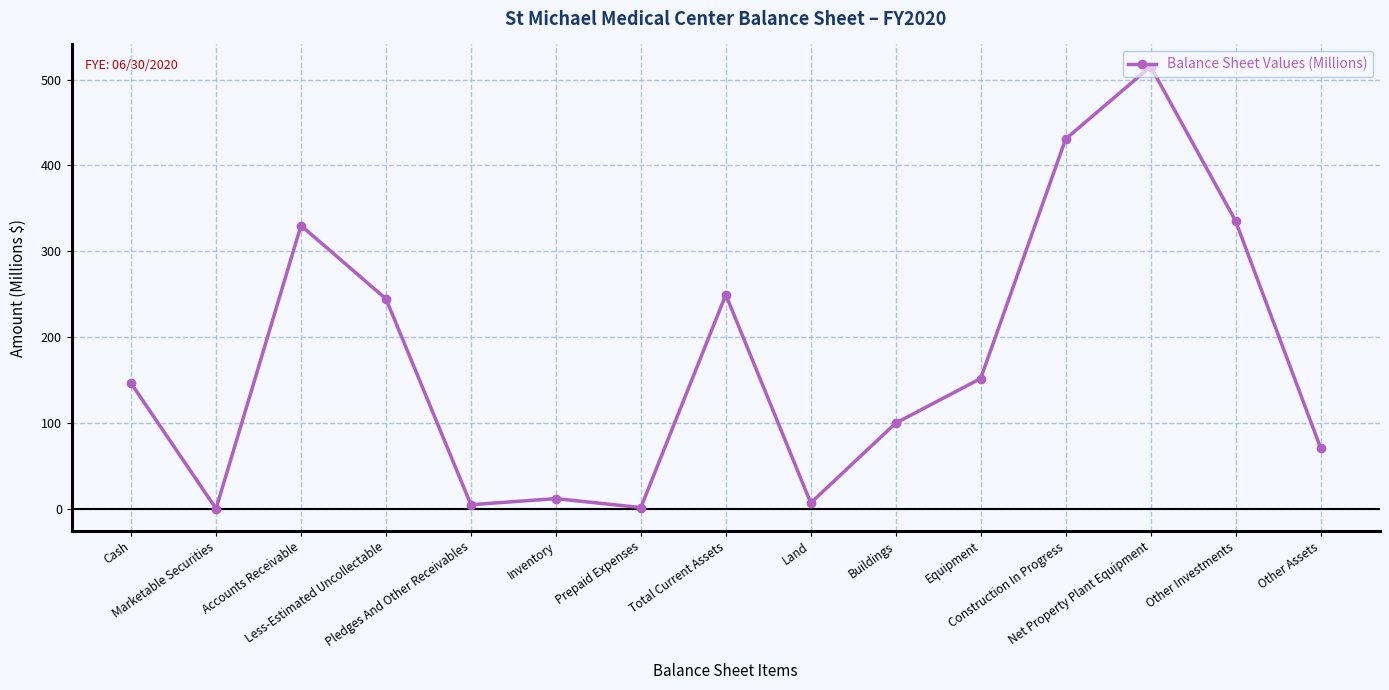

Is this an area chart (filled region under the line)?

No